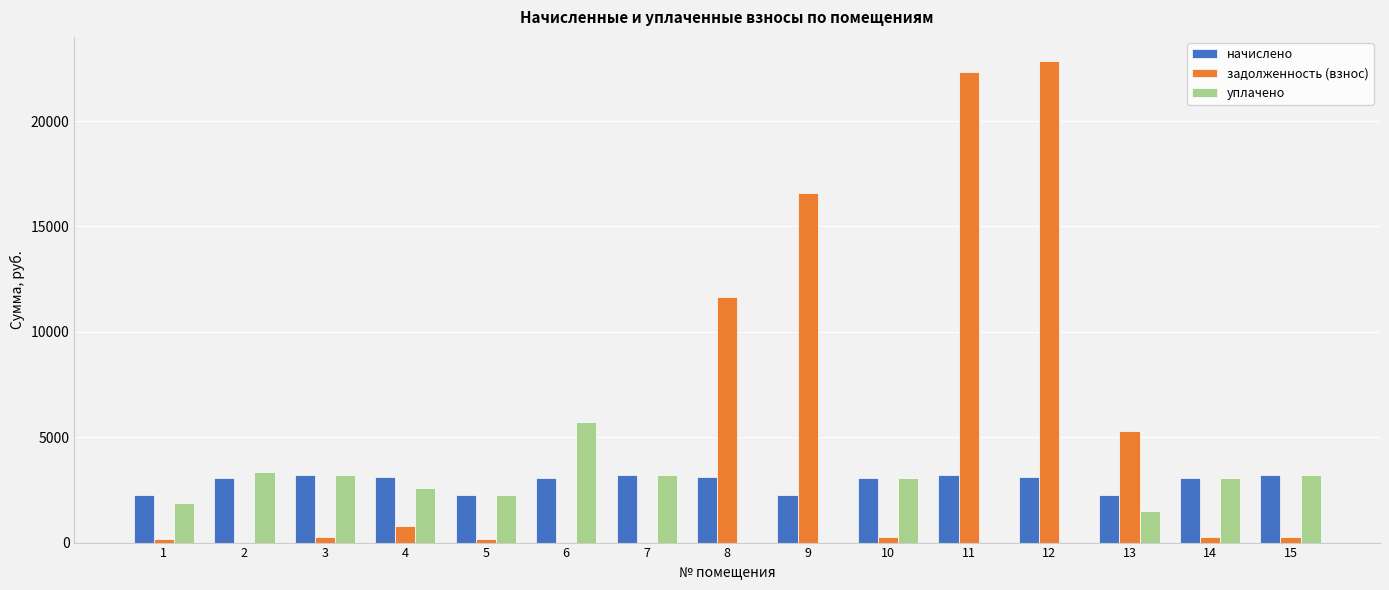

What is the maximum value shown in the chart?

22850.2